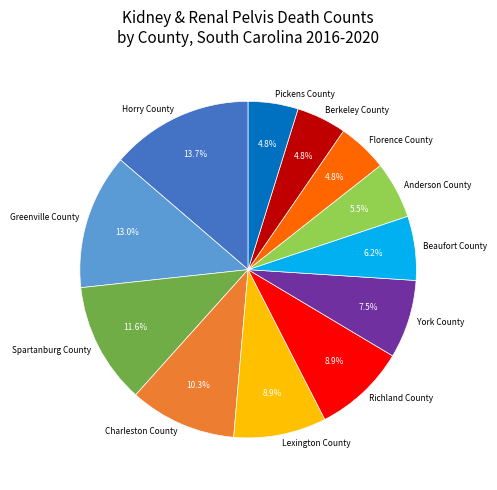

How many segments does this pie chart have?

12